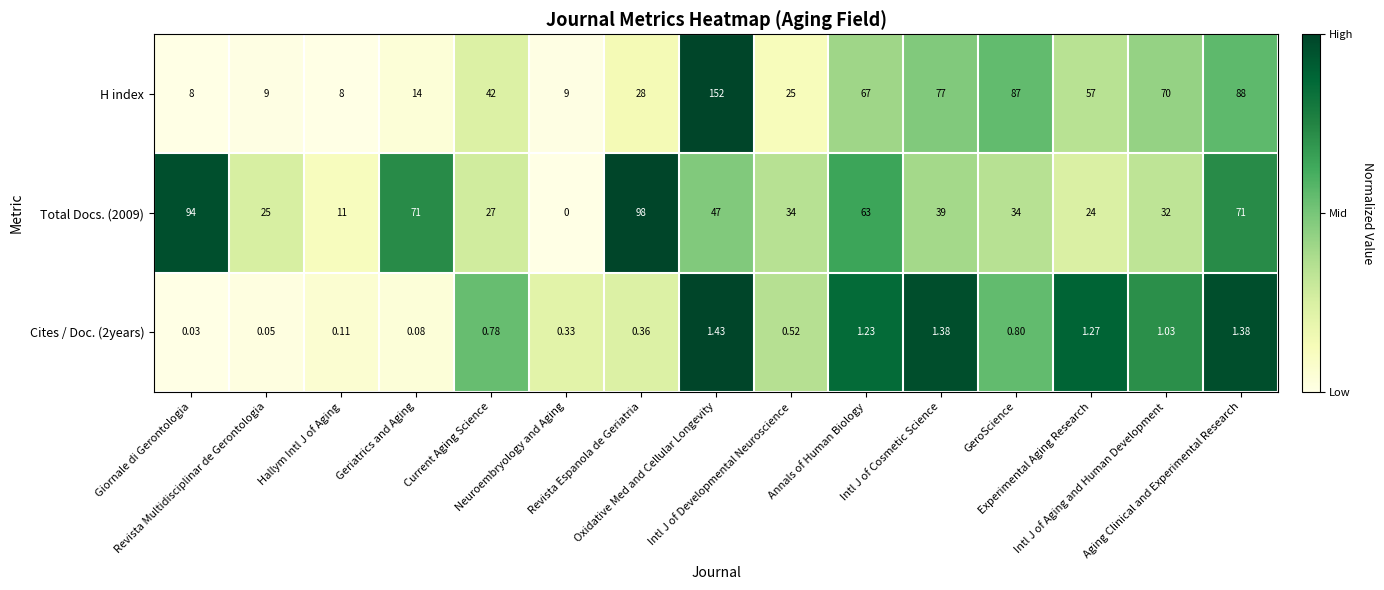

Which series has the largest total across all categories?

H index